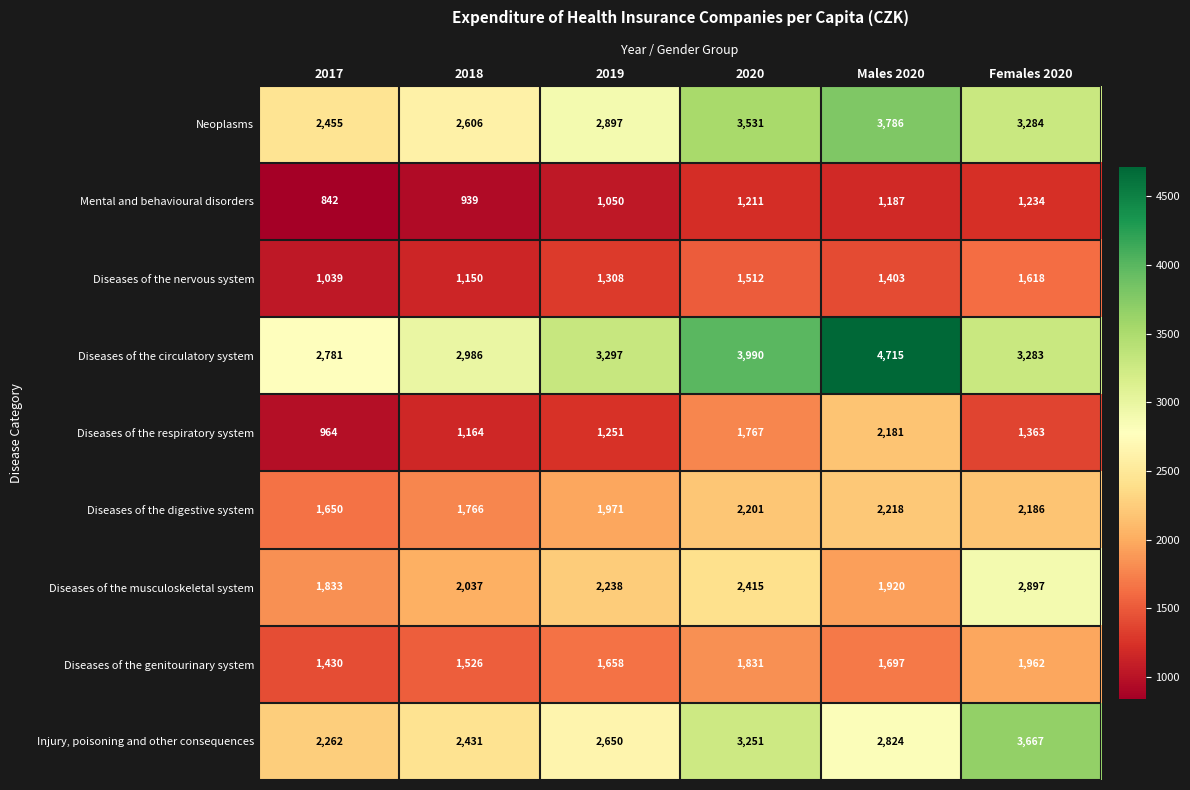

Between 2019 and Females 2020, which series saw the biggest shift?

Injury, poisoning and other consequences